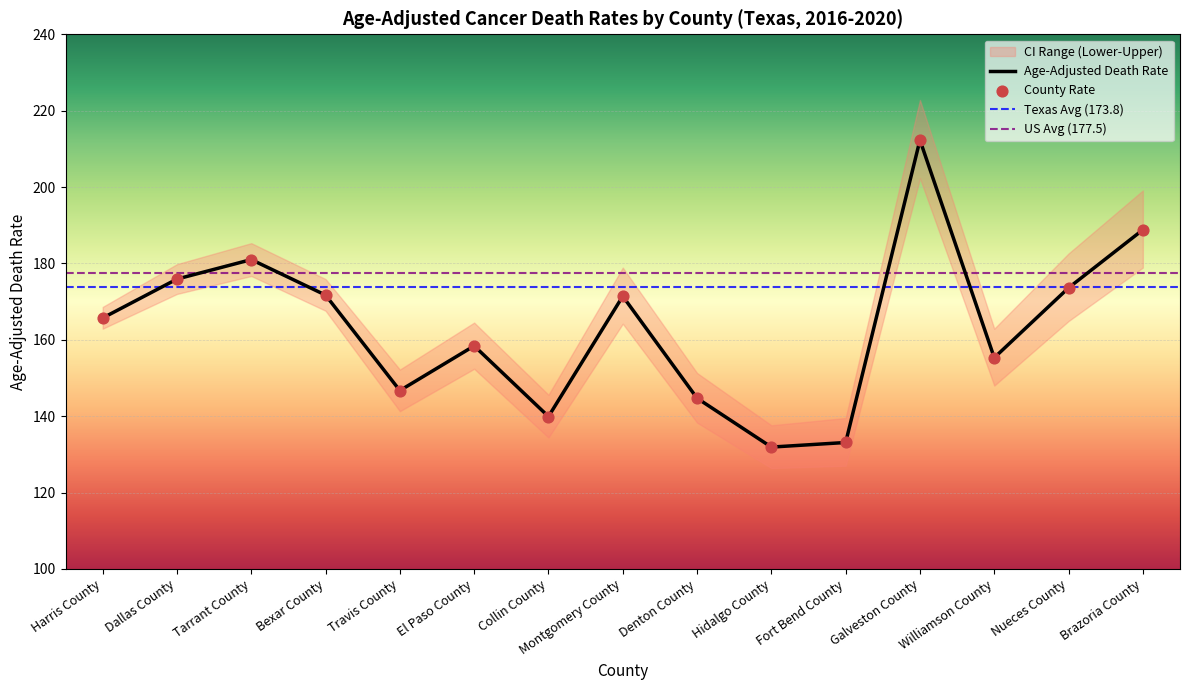

What is the total value across all series at Tarrant County?

362.0